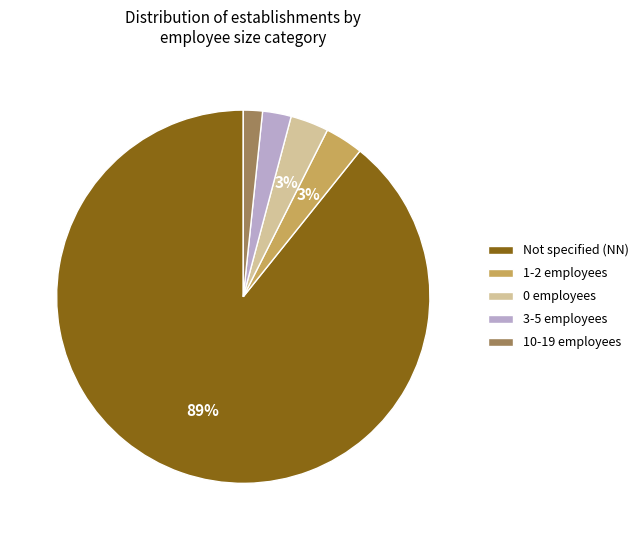

Between 3-5 employees and Not specified (NN), which is larger?

Not specified (NN)